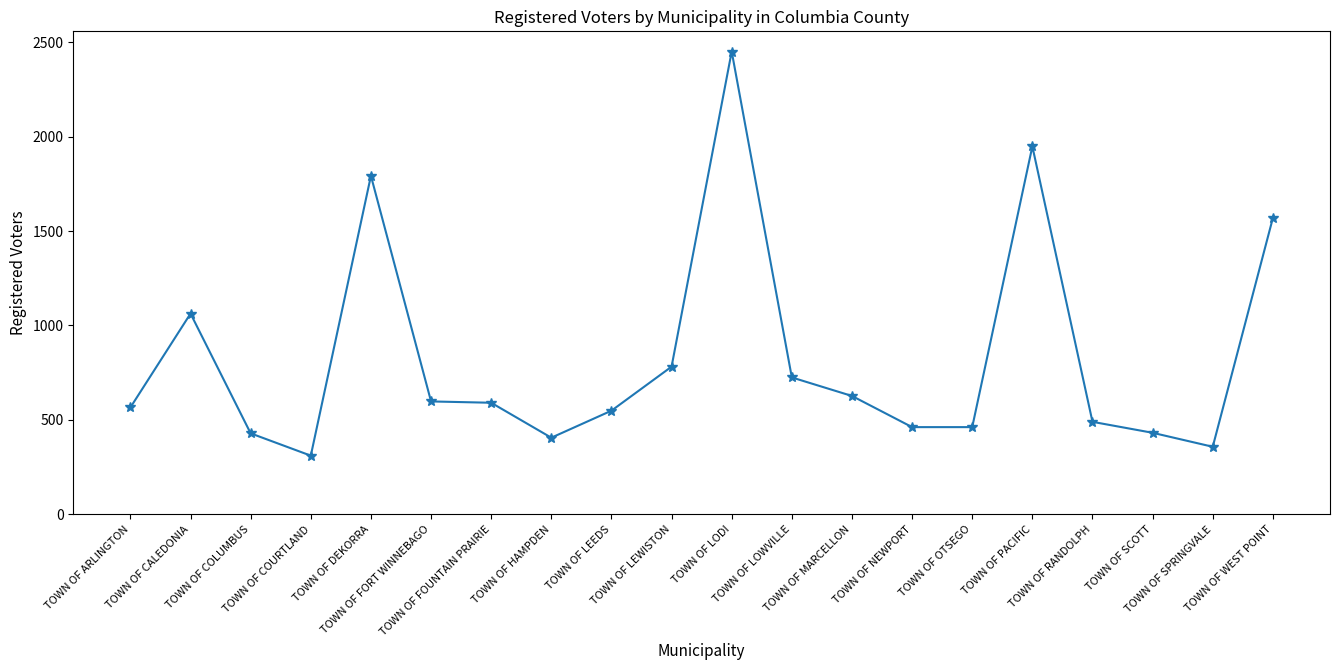

What is the difference between the maximum and minimum values?

2139